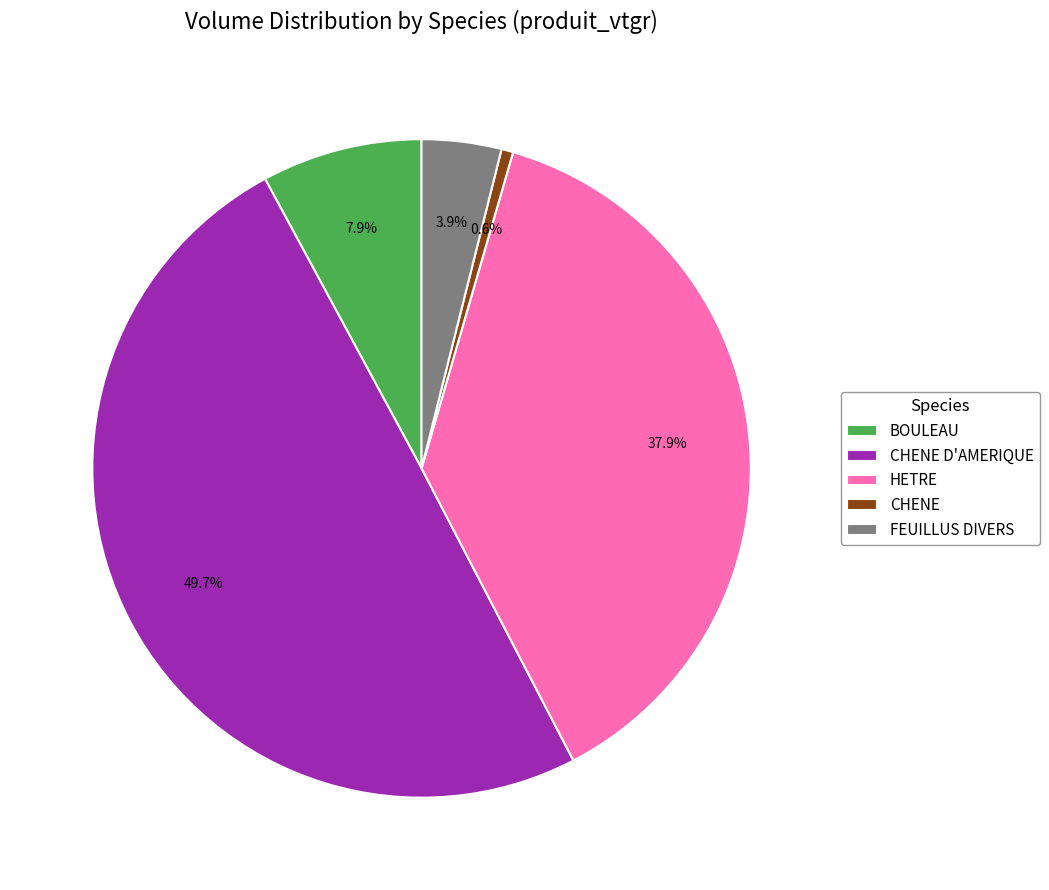

Which has a higher value, BOULEAU or CHENE?

BOULEAU